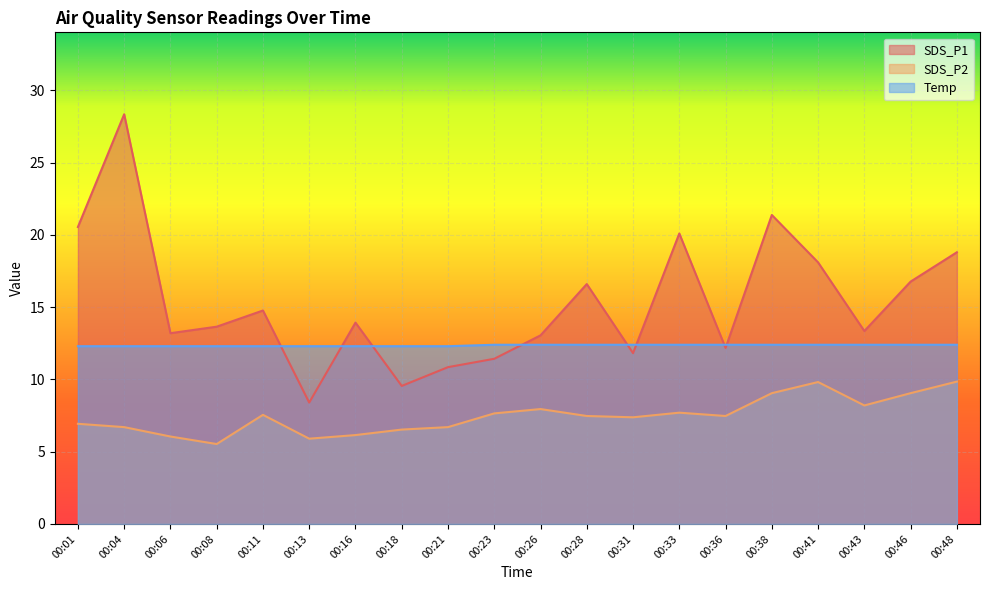

The SDS_P1 series shows 18.1 at 00:41. True or false?

True